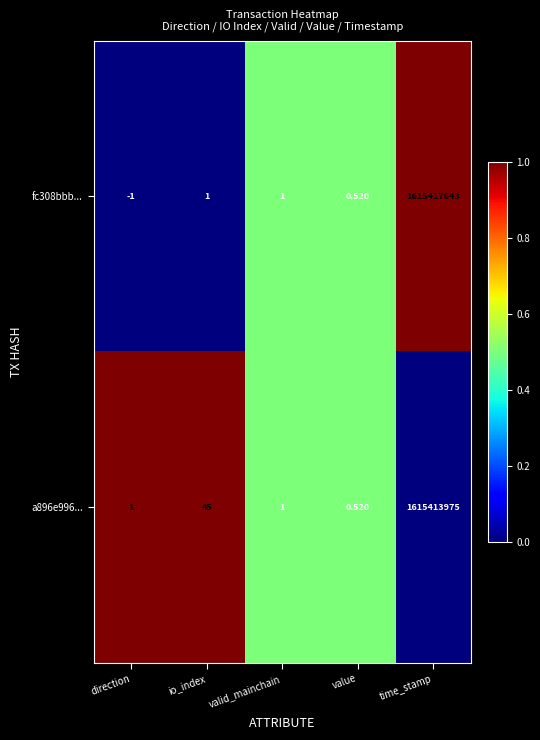

Which series has the largest total across all categories?

fc308bbb...